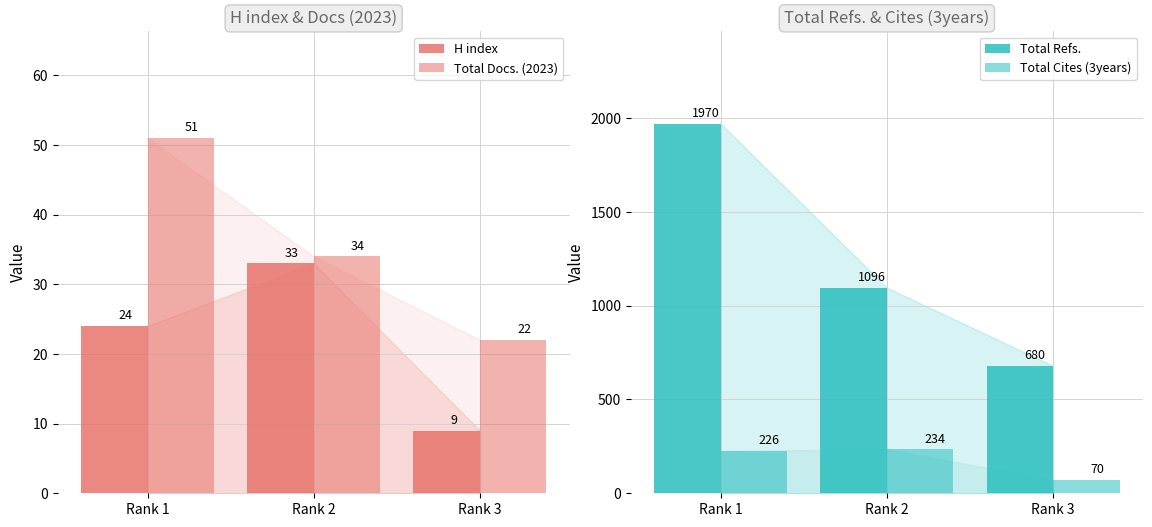

How many distinct data groups are displayed?

4